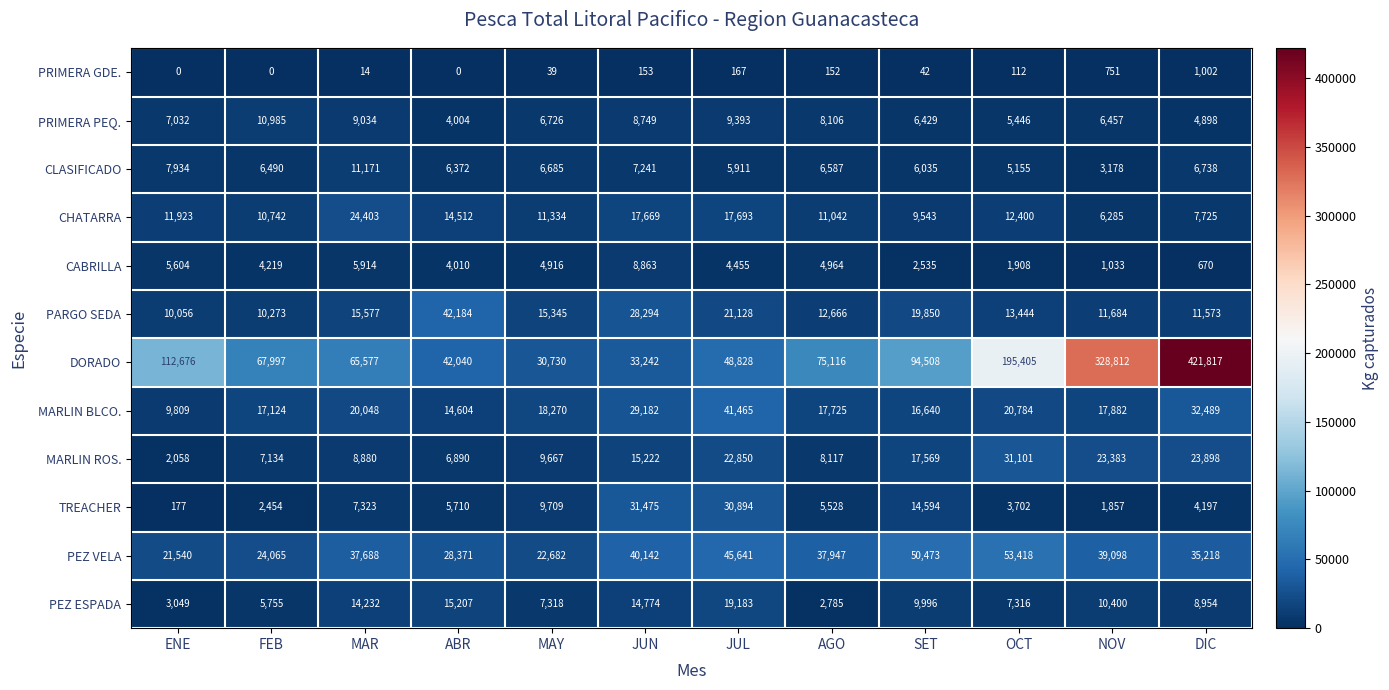

Which series has the widest spread of values?

DORADO